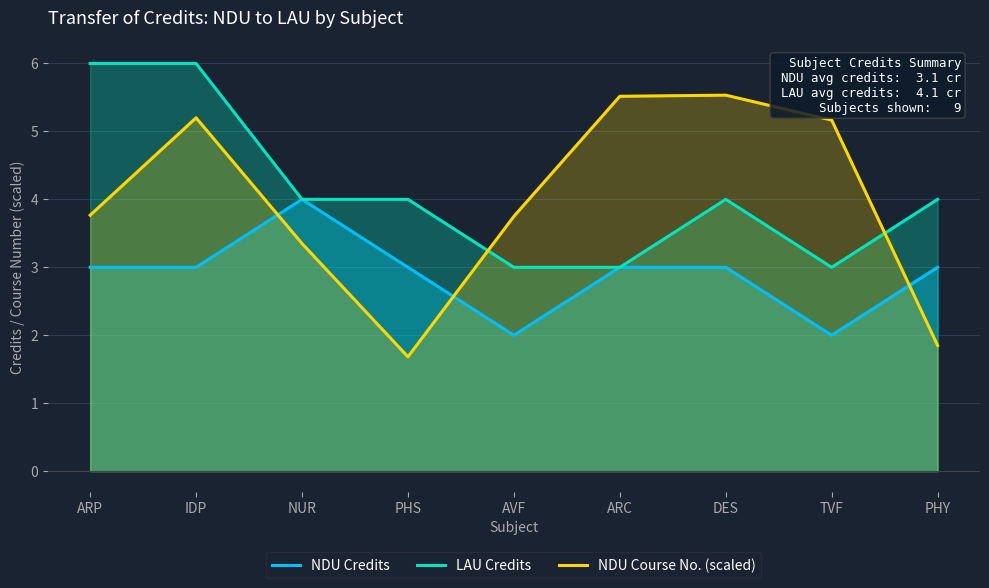

Which series has the widest spread of values?

NDU Course No. (scaled)